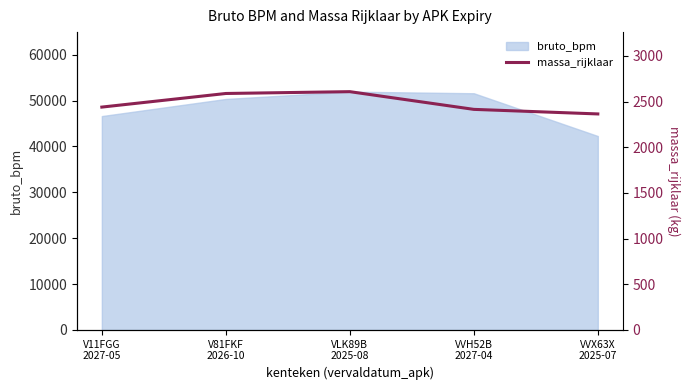

How many data points are less than 2440?

2